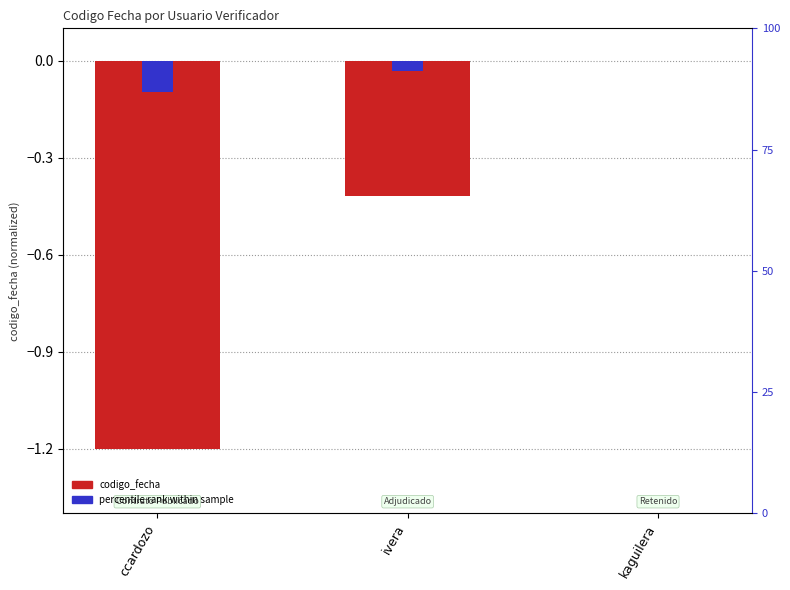

Are the bars horizontal?

No